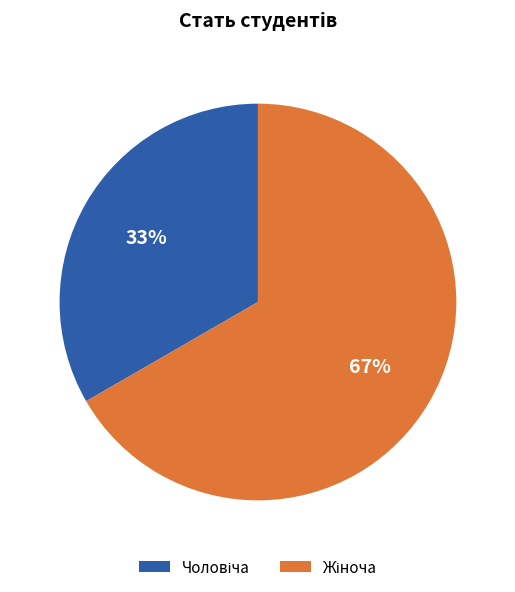

How many slices are in this pie chart?

2